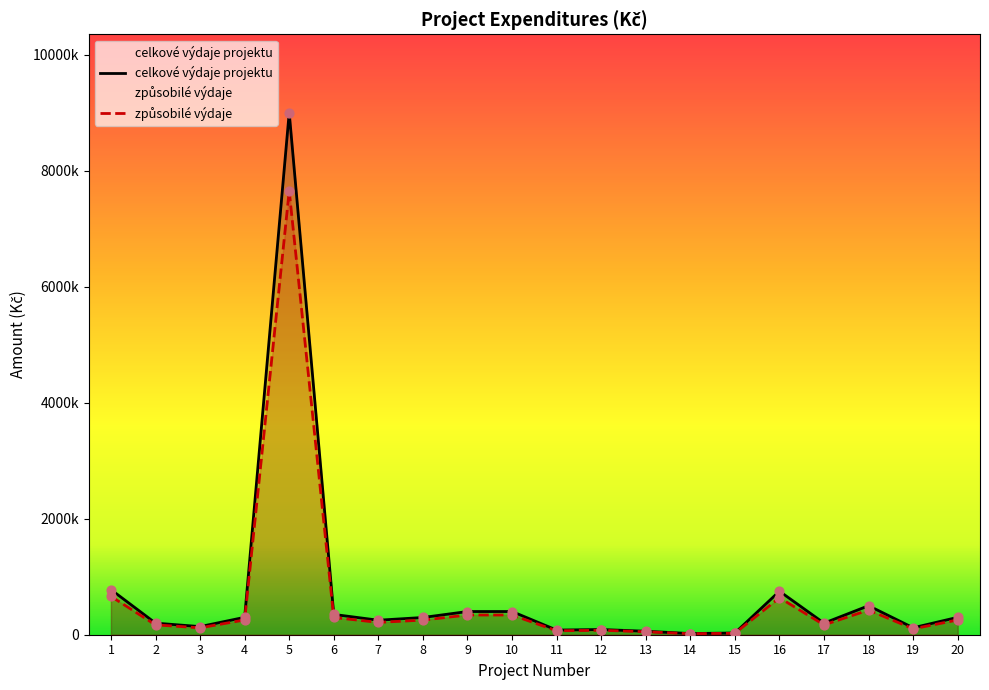

At which category is the sum across all series the highest?

5